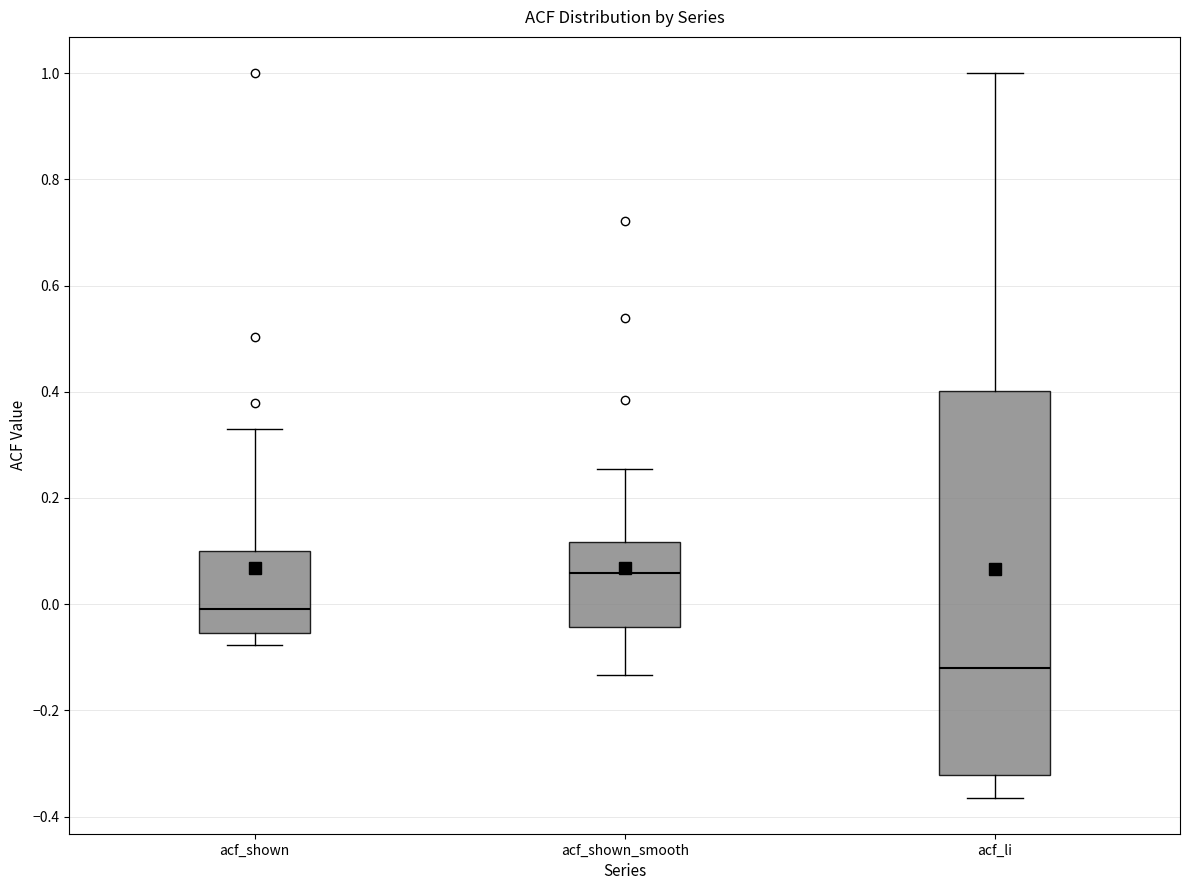

Reading left to right, read every box against the y-axis: the position of its median line, the range the box covers, and the ends of its whiskers. The values are not printed on the chart, so give them approximately, as read against the axis.

acf_shown: median 0.00, box -0.06 to 0.10, whiskers -0.08 to 0.34
acf_shown_smooth: median 0.06, box -0.04 to 0.12, whiskers -0.14 to 0.26
acf_li: median -0.12, box -0.32 to 0.40, whiskers -0.36 to 1.00